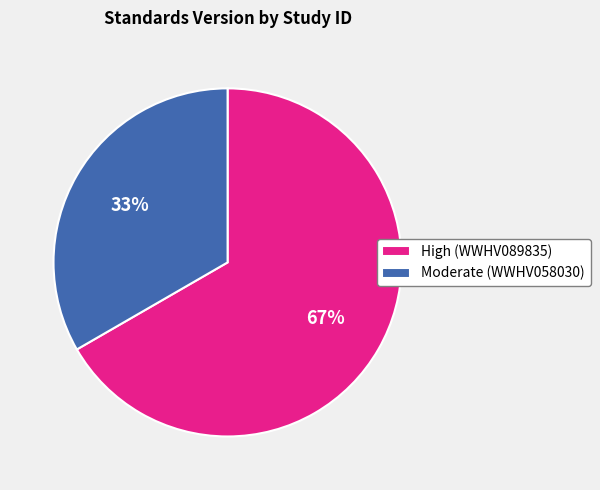

How many slices are in this pie chart?

2